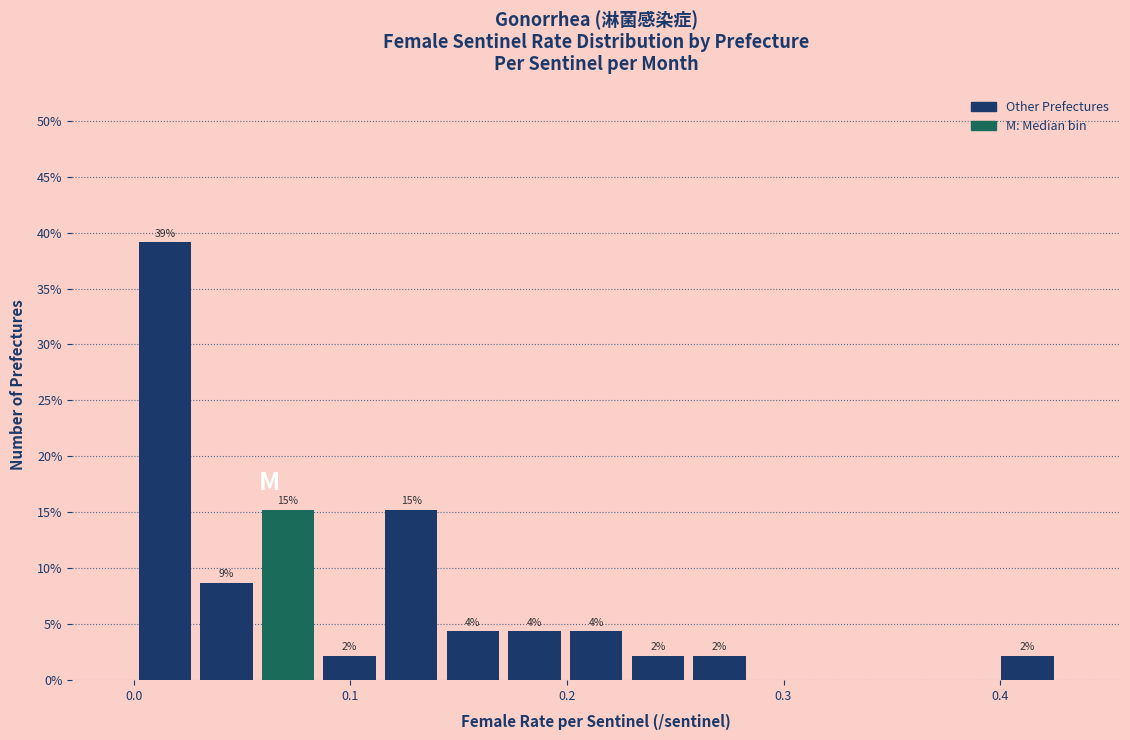

Around what value on the x-axis is the tallest bar? Give the approximate position of its centre, as read against the axis.

0.01